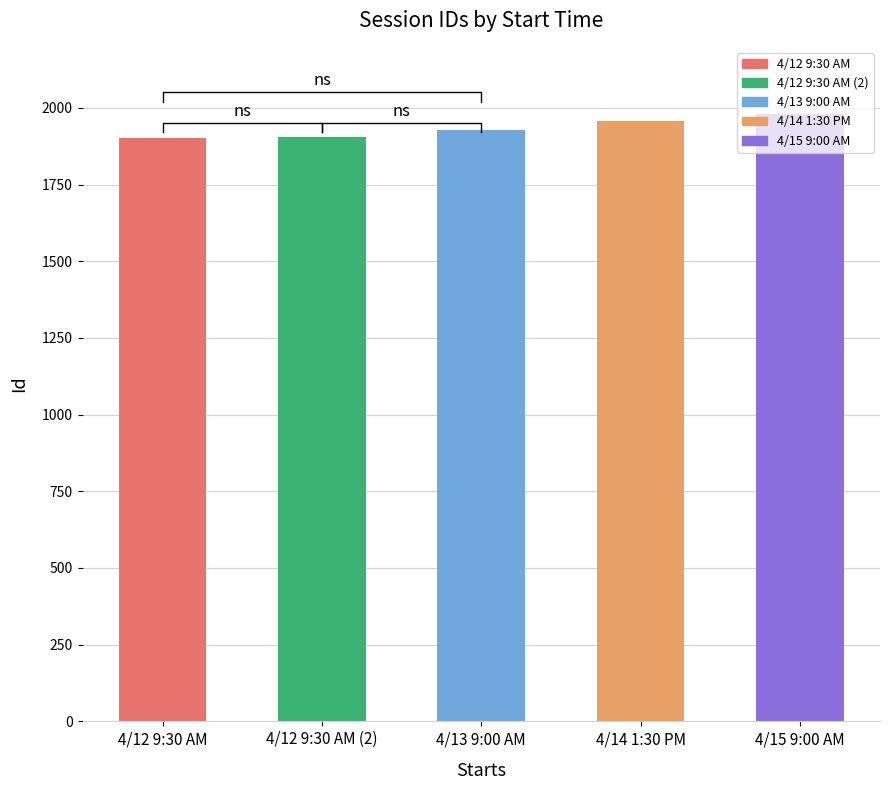

The chart shows a value of 1257 at 4/13 9:00 AM. True or false?

False